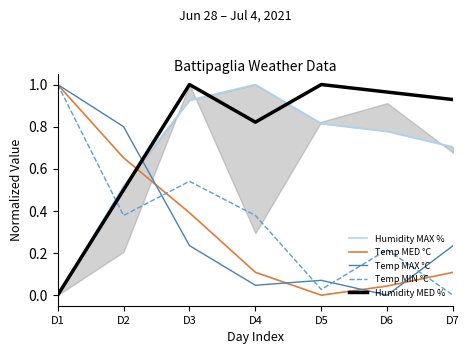

What value does the Humidity MED % series have at D7?

0.9